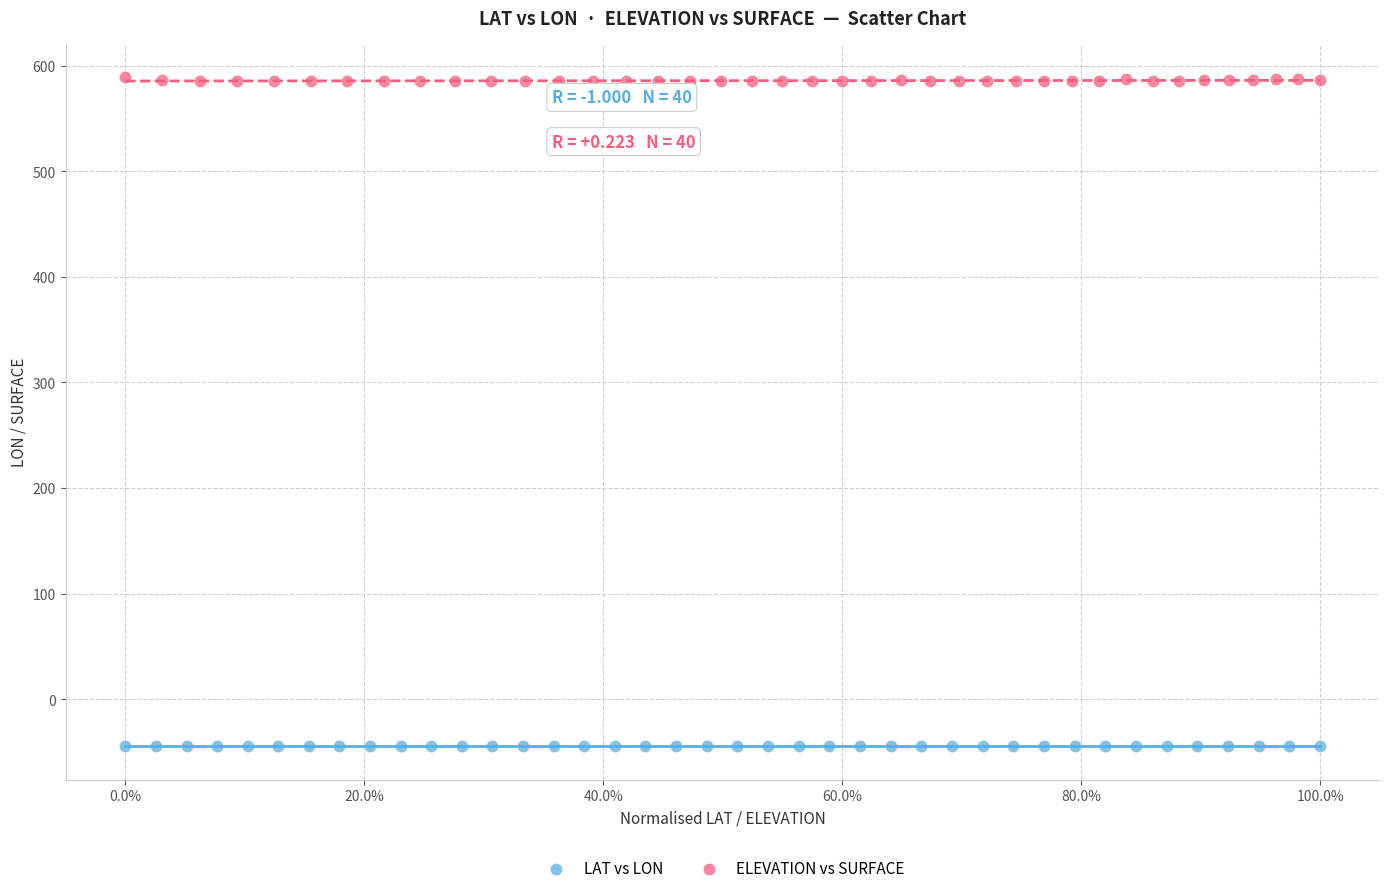

Which series contains the highest Y value?

ELEVATION vs SURFACE